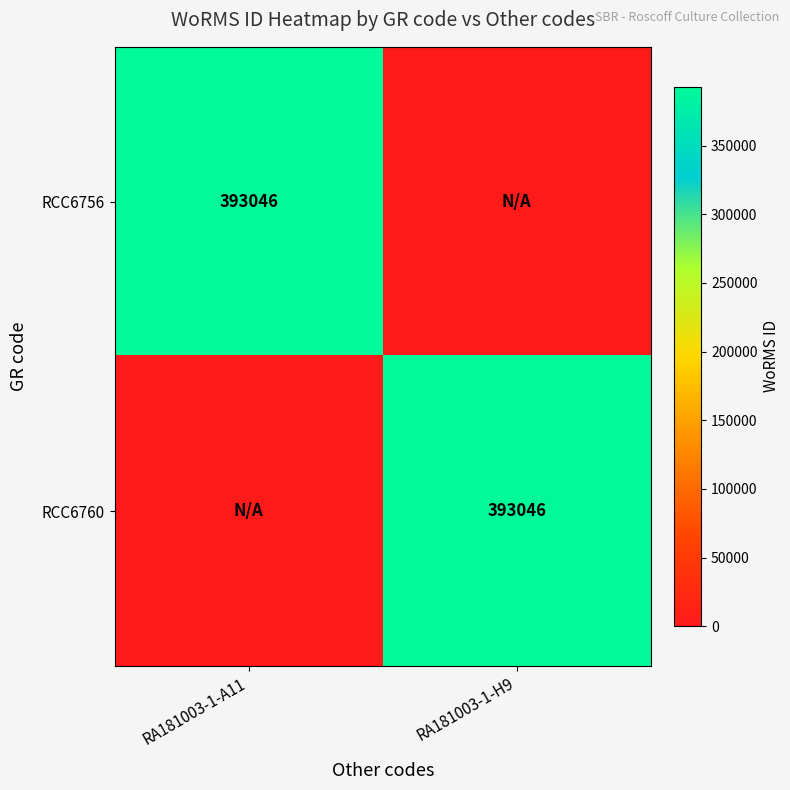

The value of RCC6760 at RA181003-1-H9 is 393046. True or false?

True